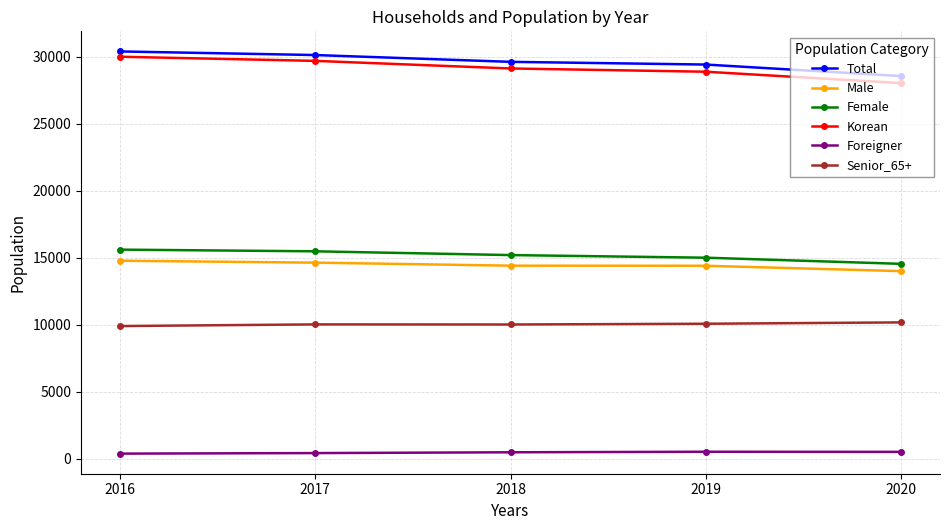

What is the highest value of the Female series?

15614